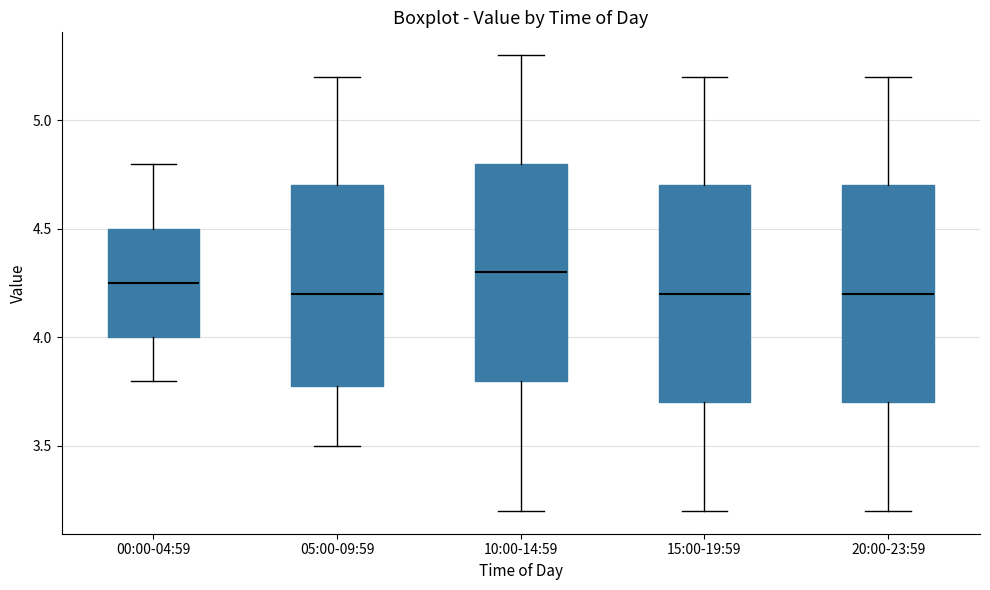

Where is the upper edge of the box for 05:00-09:59 on the y-axis? The values are not printed on the chart, so give them approximately, as read against the axis.

4.70